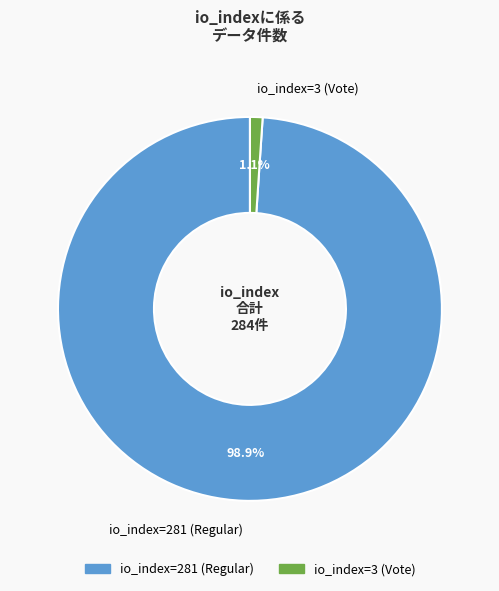

Count the number of slices in the pie.

2